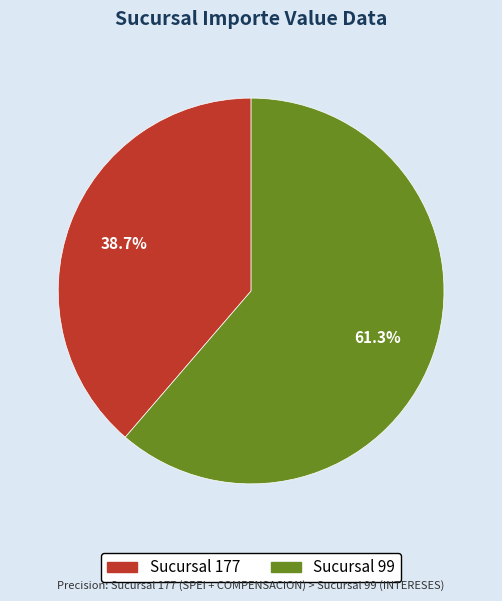

Does any single category account for the majority?

Yes